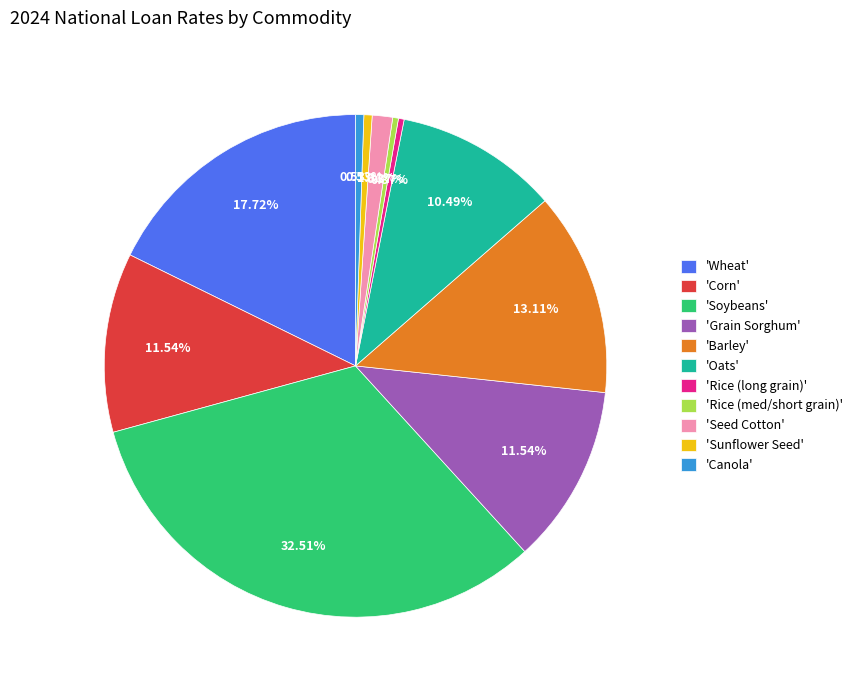

Which slice is the largest?

'Soybeans'